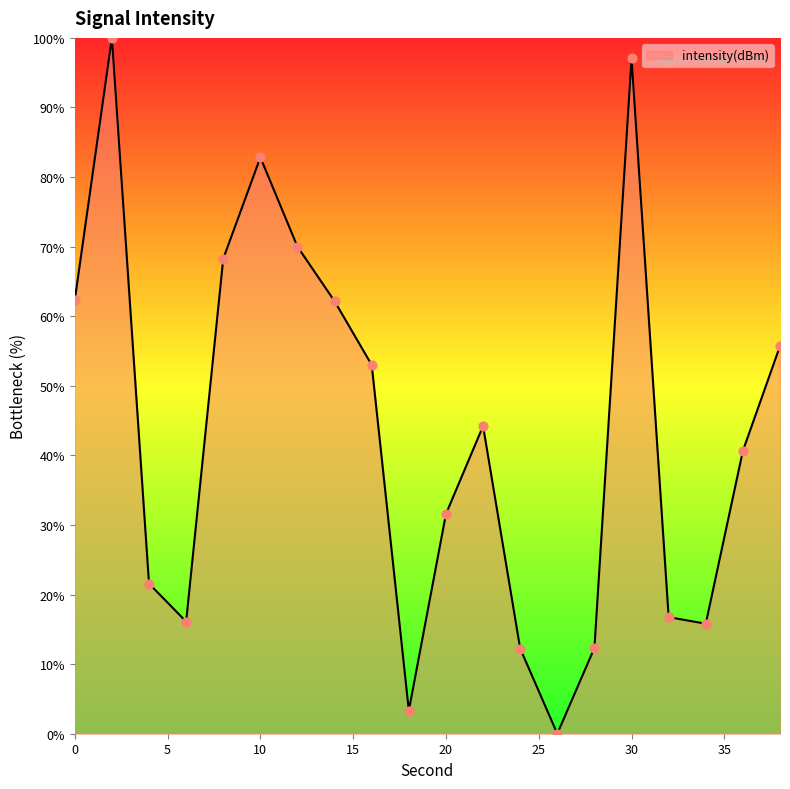

What is the maximum value shown in the chart?

100.0